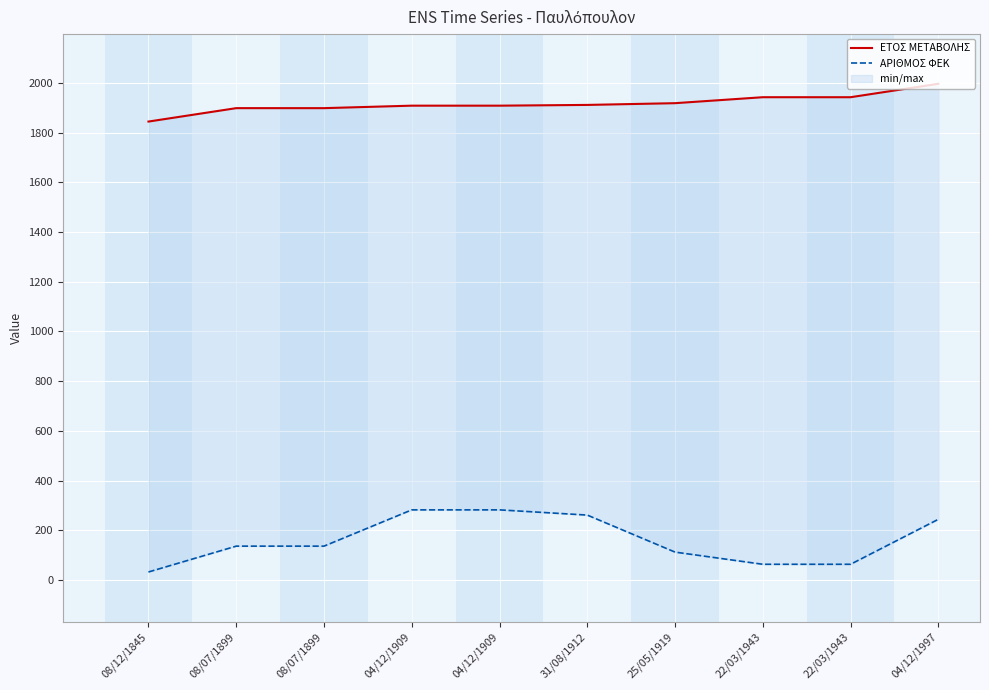

Reading right to left, transcribe all the data shown in this chart.

ΕΤΟΣ ΜΕΤΑΒΟΛΗΣ: 04/12/1997=1997	22/03/1943=1943	22/03/1943=1943	25/05/1919=1919	31/08/1912=1912	04/12/1909=1909	04/12/1909=1909	08/07/1899=1899	08/07/1899=1899	08/12/1845=1845
ΑΡΙΘΜΟΣ ΦΕΚ: 04/12/1997=244	22/03/1943=63	22/03/1943=63	25/05/1919=112	31/08/1912=261	04/12/1909=282	04/12/1909=282	08/07/1899=136	08/07/1899=136	08/12/1845=32